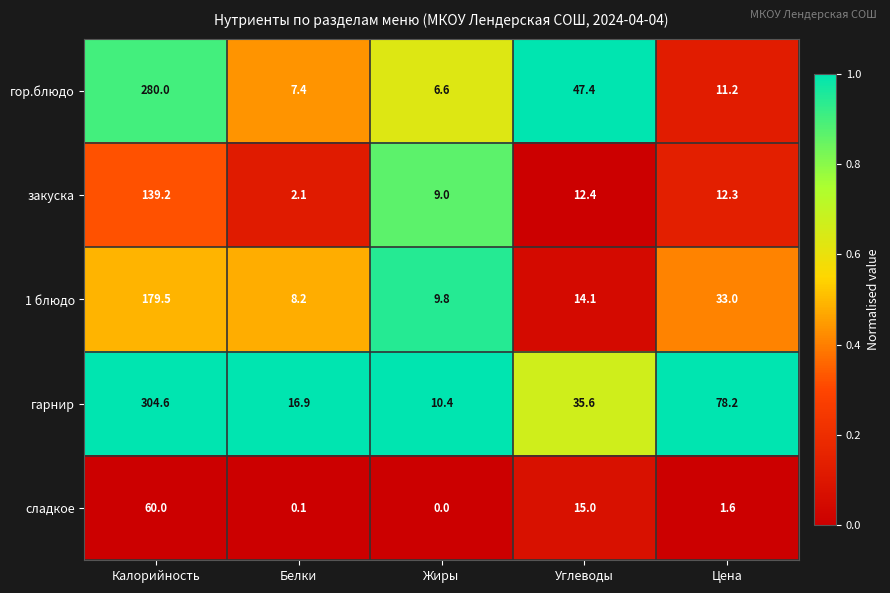

At how many categories does at least one series exceed 0?

5